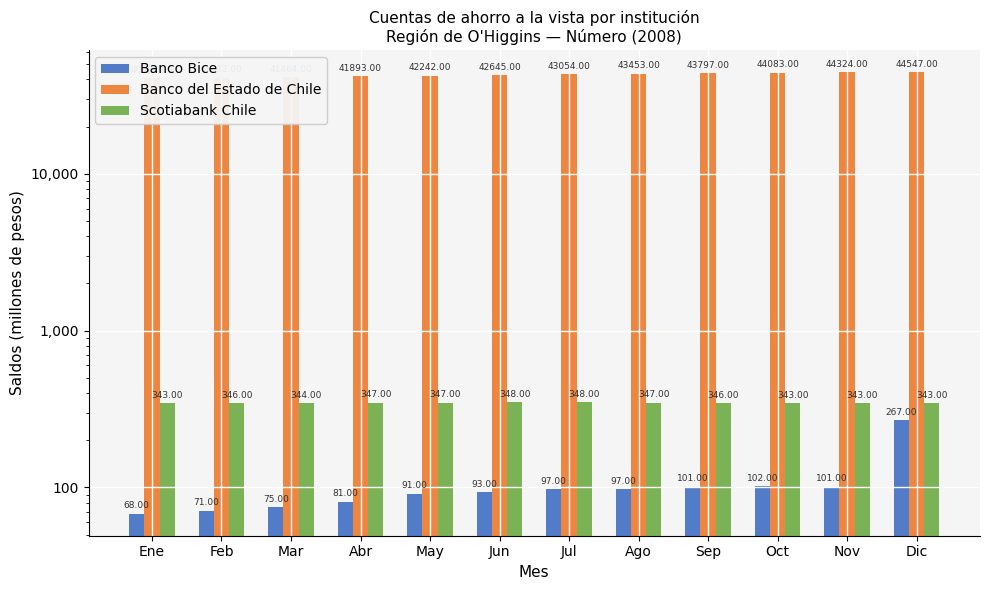

What is the difference between the second highest and second lowest values in the Banco del Estado de Chile series?

3232